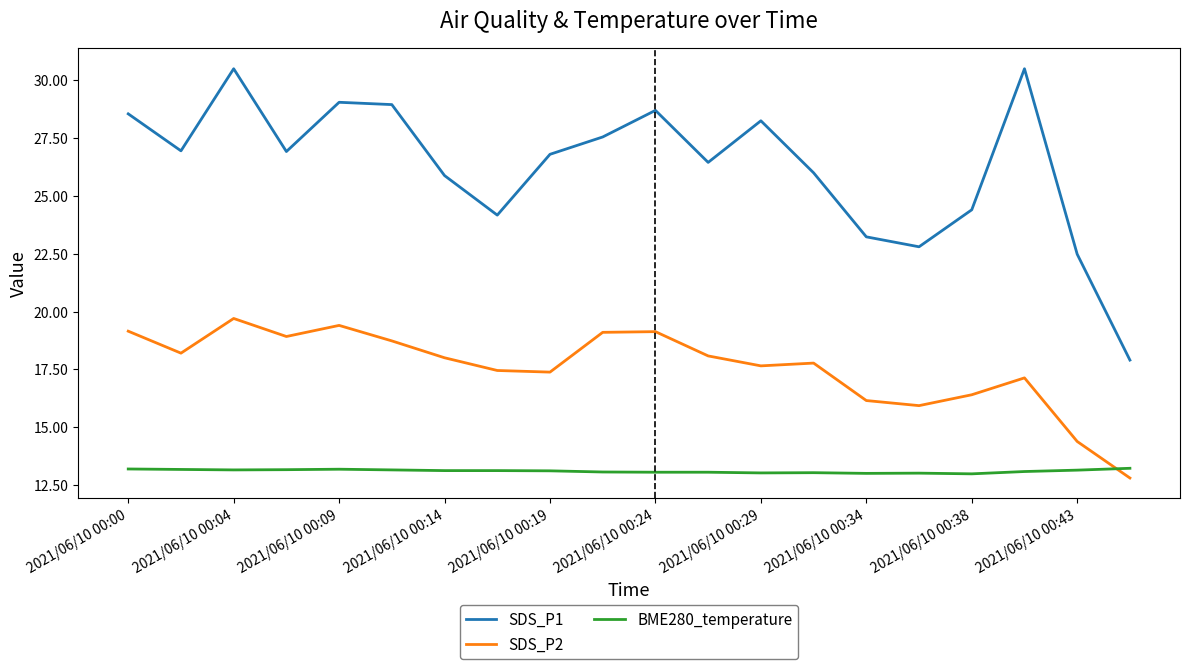

How many distinct data groups are displayed?

3